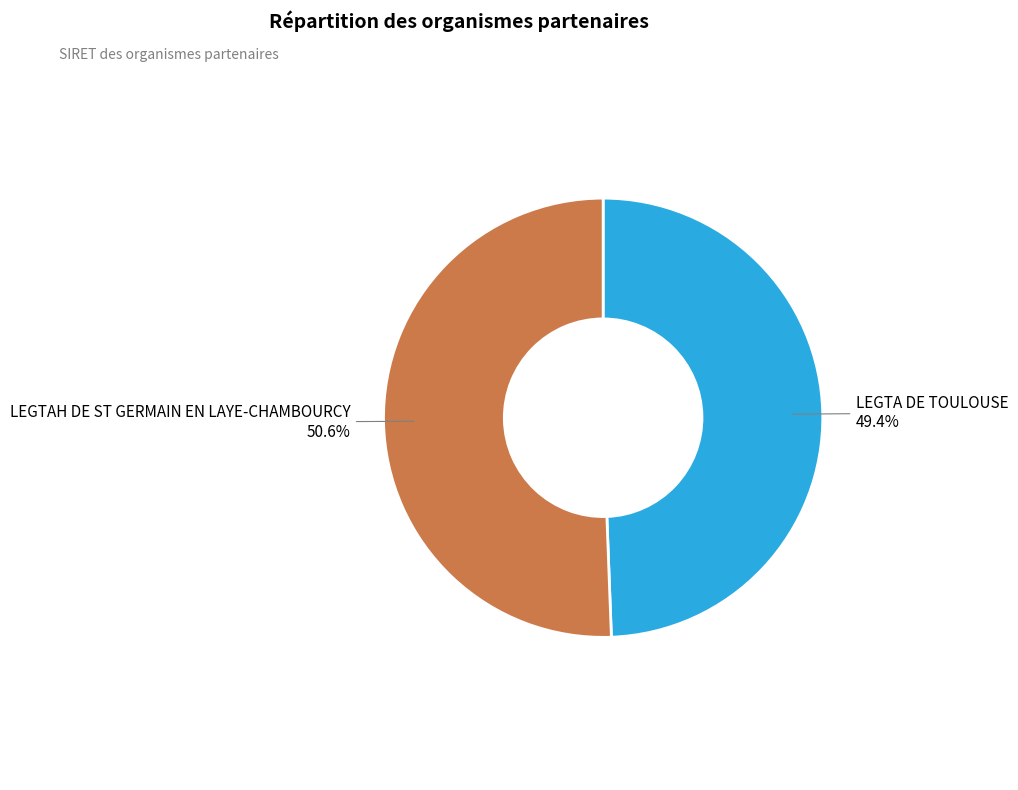

Between LEGTAH DE ST GERMAIN EN LAYE-CHAMBOURCY and LEGTA DE TOULOUSE, which is larger?

LEGTAH DE ST GERMAIN EN LAYE-CHAMBOURCY